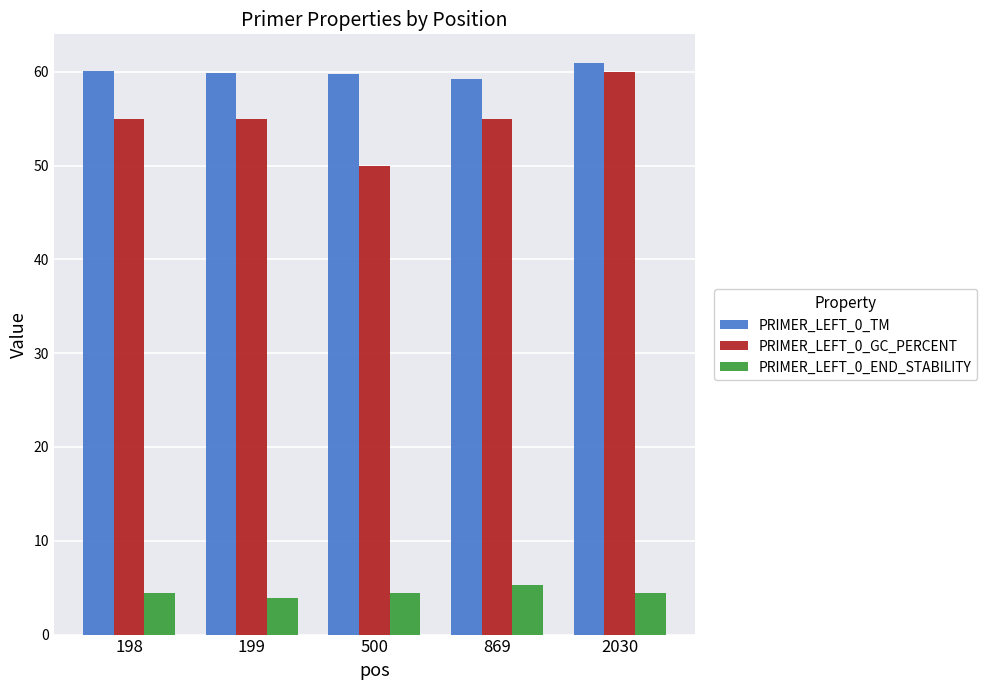

Which series has the largest range (max minus min)?

PRIMER_LEFT_0_GC_PERCENT